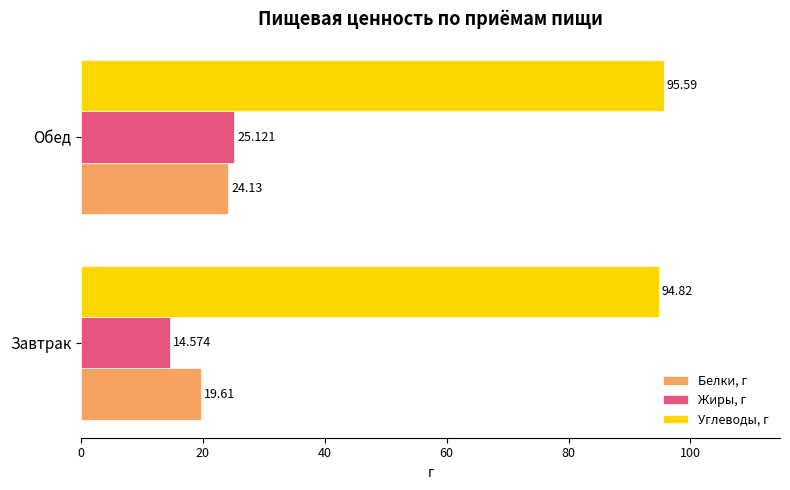

Where is Жиры, г nearest to the value 19?

Завтрак